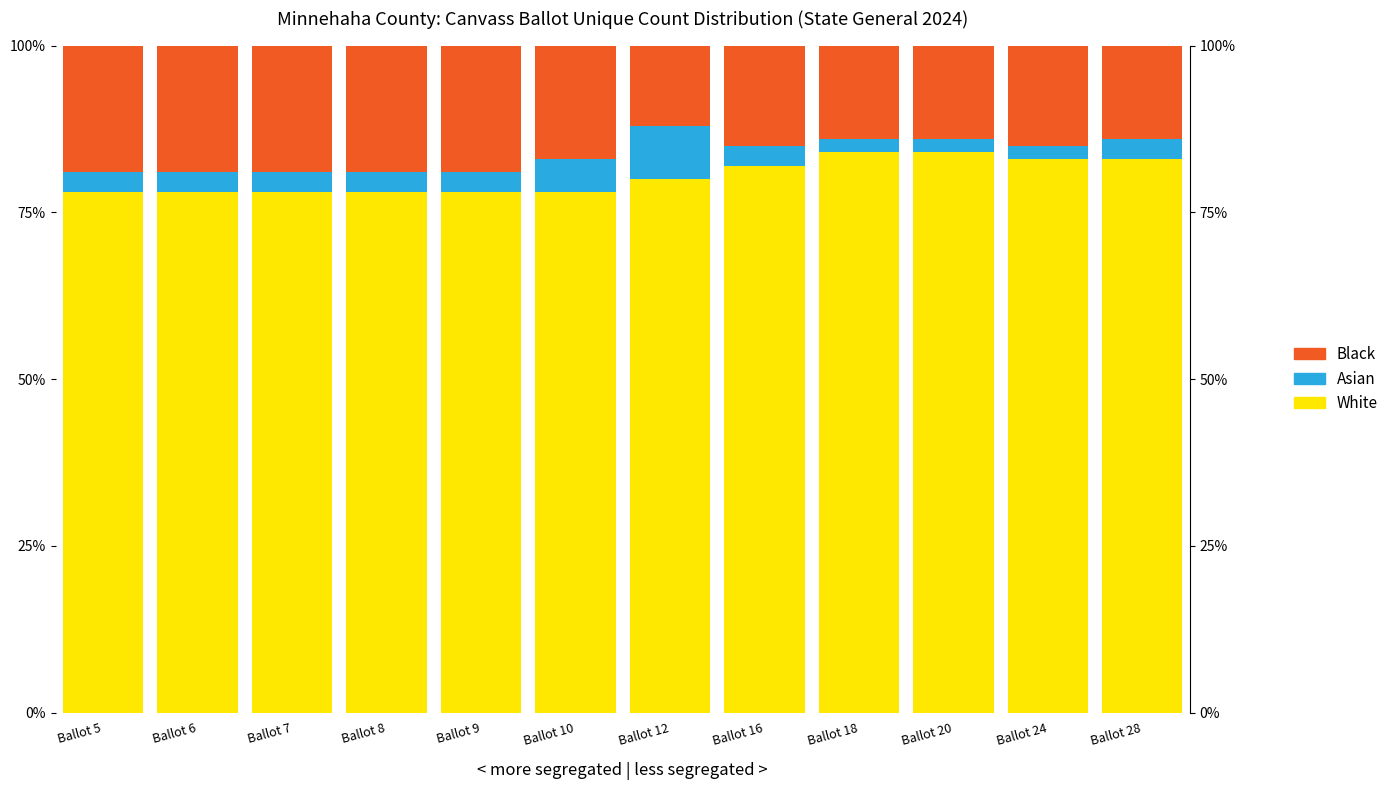

How many bars are there in each group?

3